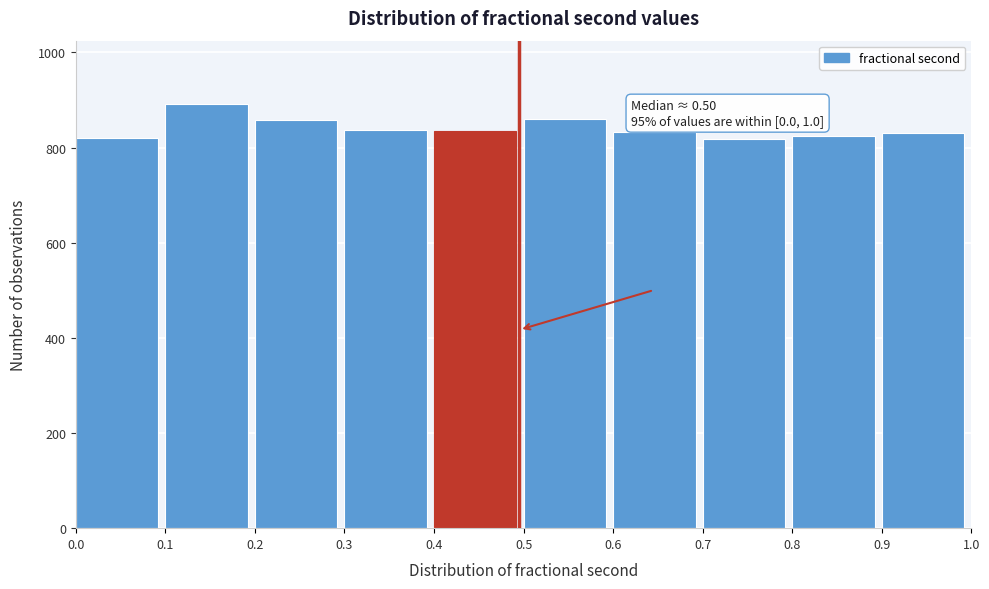

Over which range of the x-axis is the bar tallest?

0.1 to 0.2